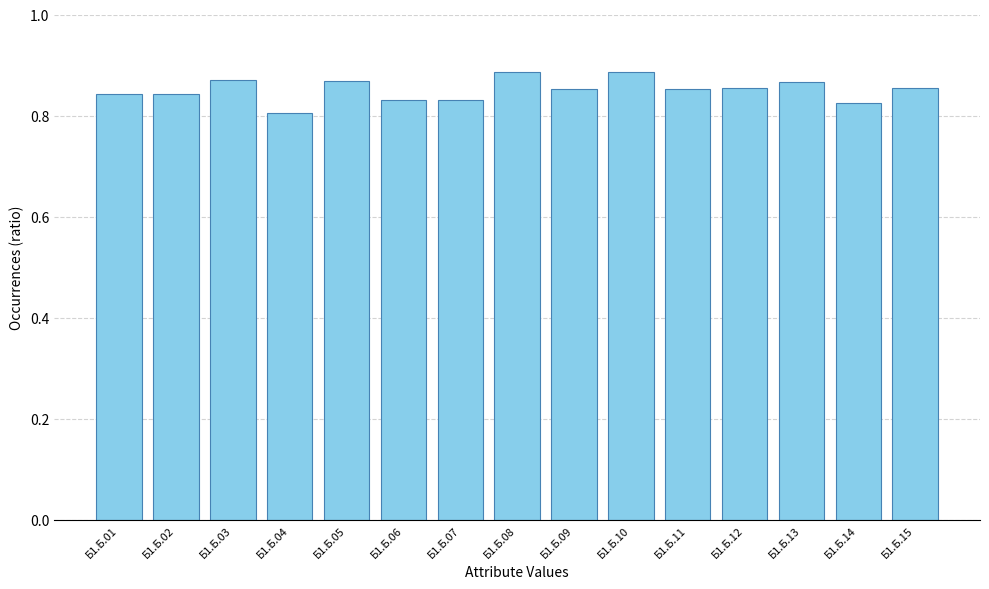

True or false: the data shows 1.1 at Б1.Б.06.

False